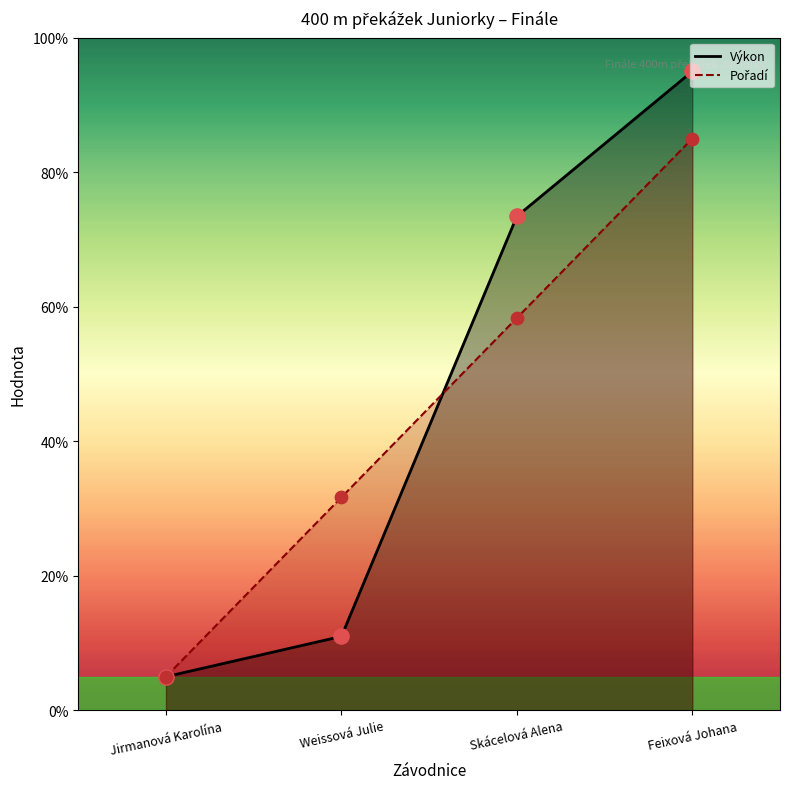

At which category is the sum across all series the highest?

Feixová Johana